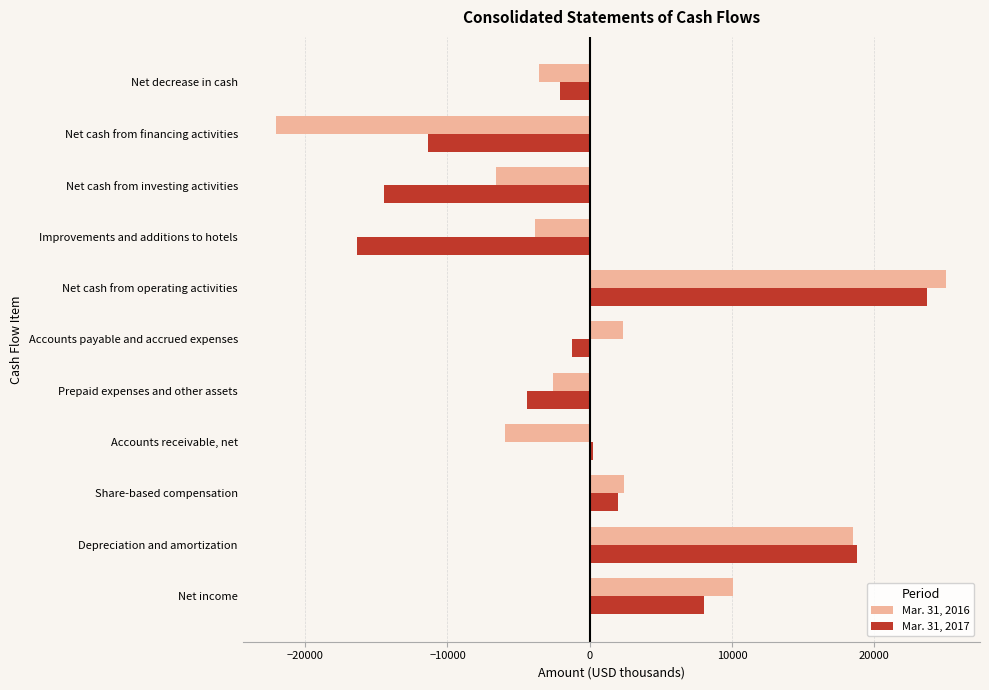

Which category has the highest value in the Mar. 31, 2017 series?

Net cash from operating activities